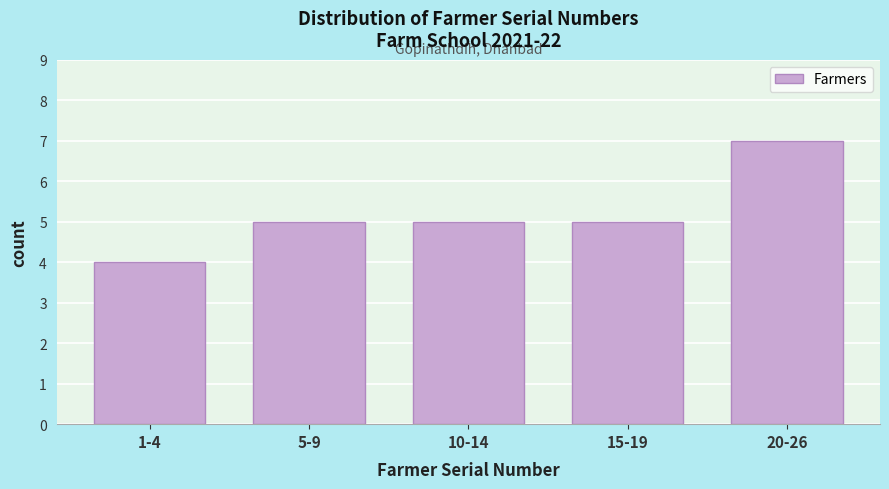

Reading left to right, list all the values displayed in this chart.

4	5	5	5	7